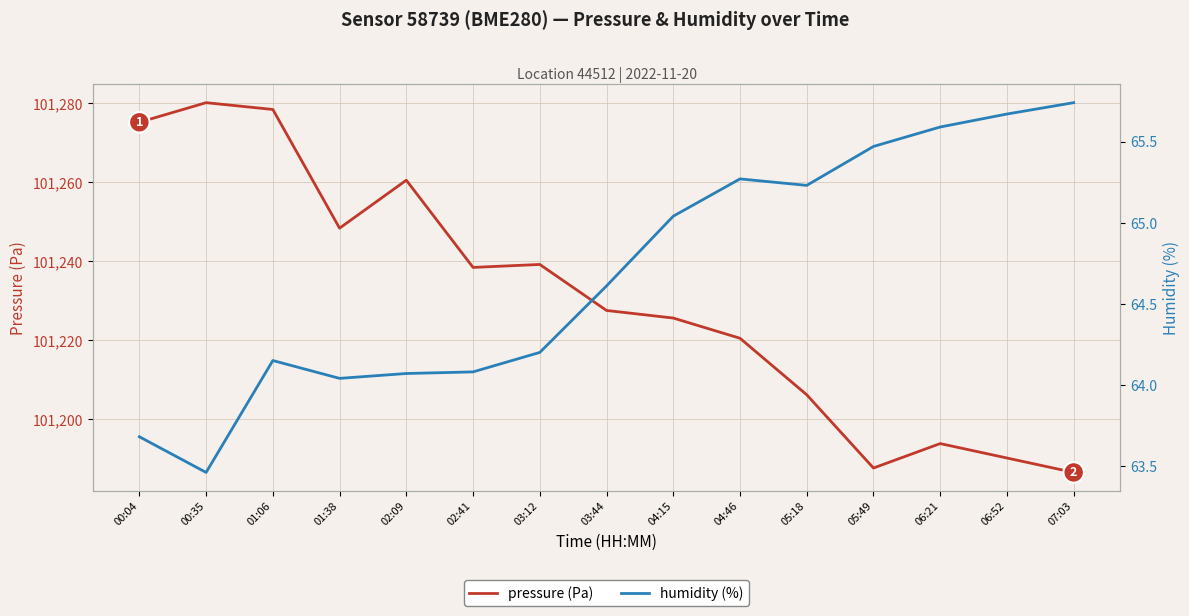

What is the difference between the highest and lowest values at 04:46?

101155.2